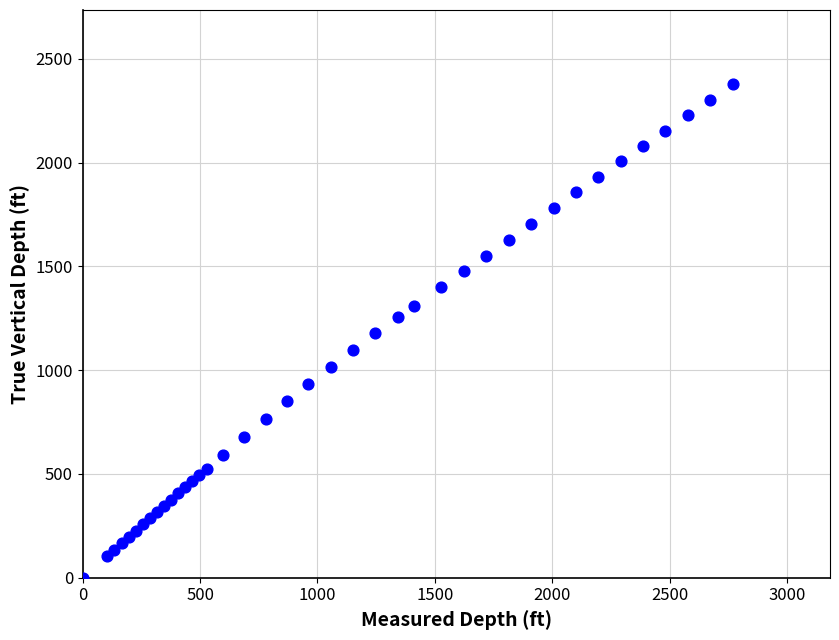

What is the range of Y values (max minus min)?

2377.9